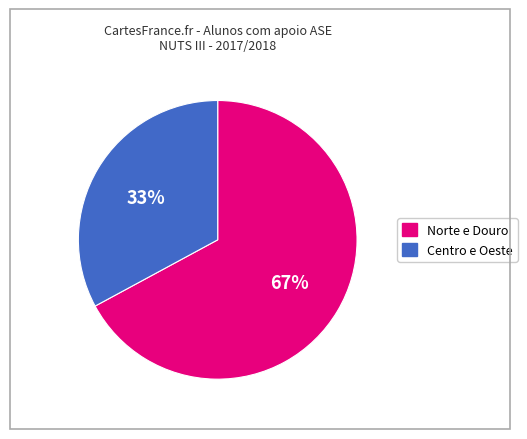

Is there a majority slice in this chart?

Yes